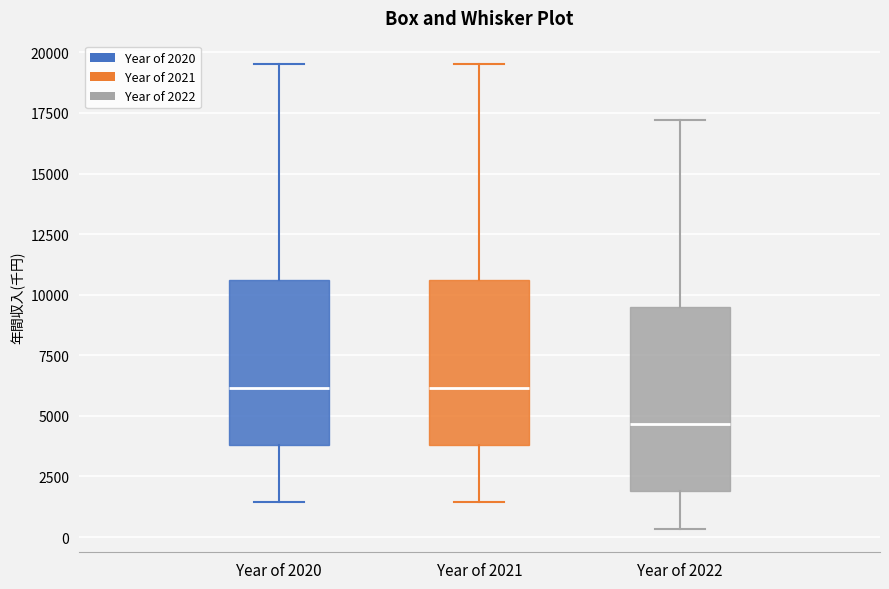

Reading left to right, transcribe this box plot: for each box, give where its median line is, the range the box spans, and where its two whiskers end, as read against the y-axis. The values are not printed on the chart, so give them approximately, as read against the axis.

Year of 2020: median 6000, box 4000 to 10500, whiskers 1500 to 19500
Year of 2021: median 6000, box 4000 to 10500, whiskers 1500 to 19500
Year of 2022: median 4500, box 2000 to 9500, whiskers 500 to 17000